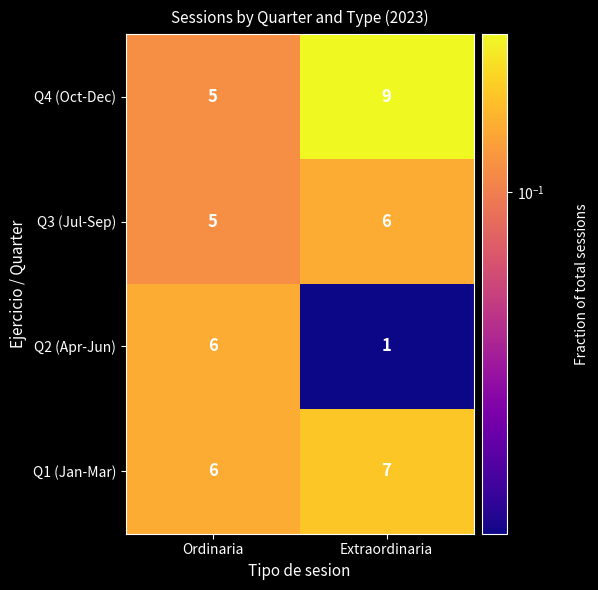

Which series changed the most between Ordinaria and Extraordinaria?

Q2 (Apr-Jun)